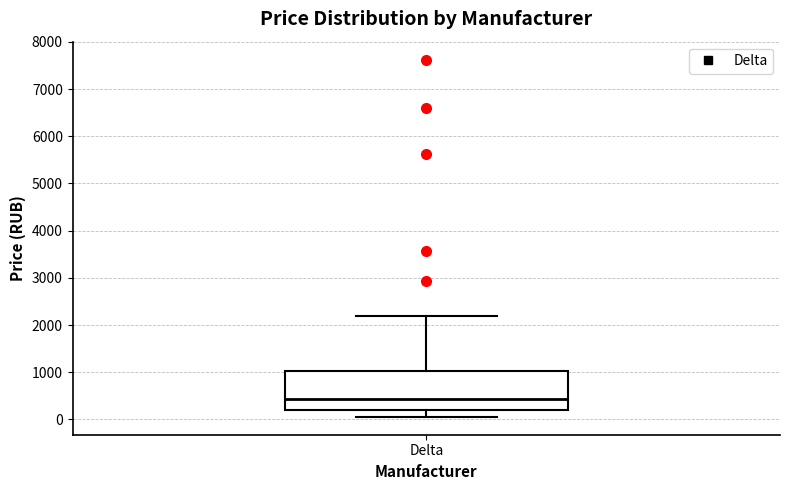

Transcribe this box plot: give where the median line is, the range the box spans, and where the two whiskers end, as read against the y-axis. The values are not printed on the chart, so give them approximately, as read against the axis.

median 400, box 200 to 1000, whiskers 100 to 2200